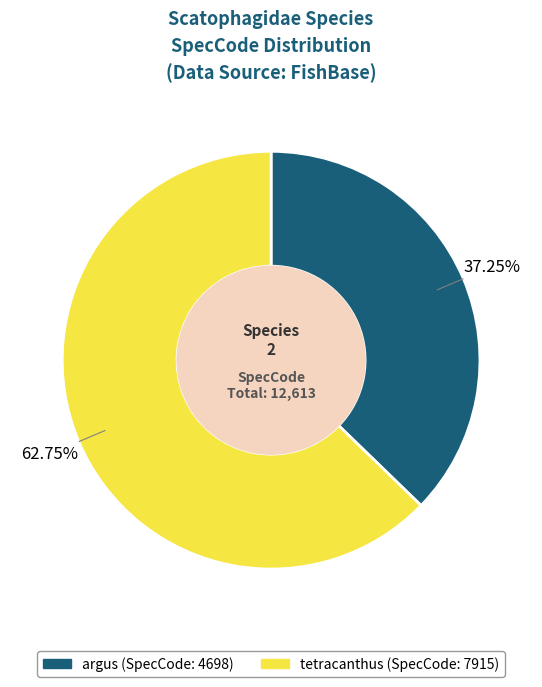

What is the ratio of the value at tetracanthus to the value at argus?

1.7